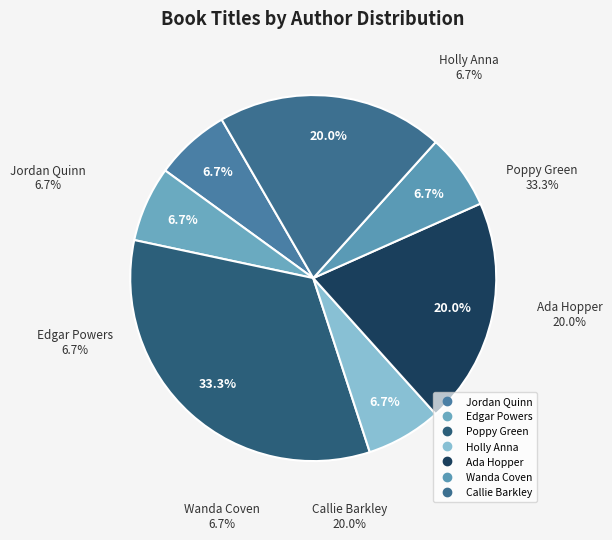

What is the smallest slice in the pie chart?

Jordan Quinn